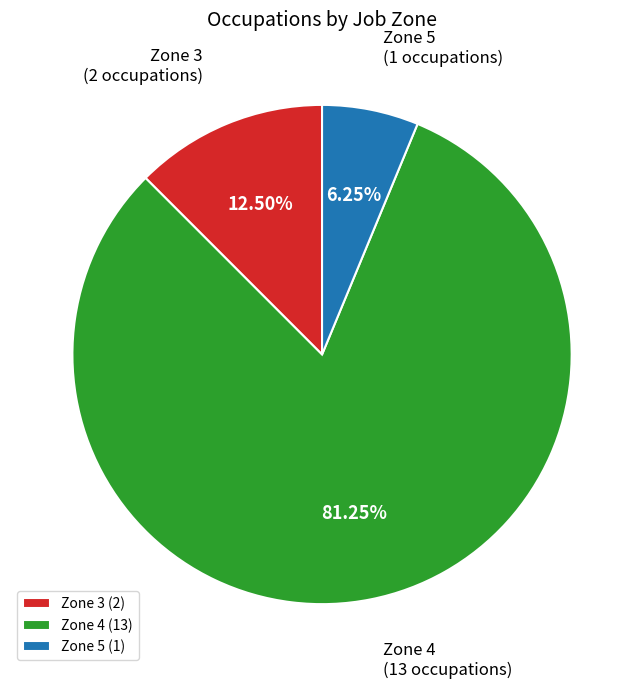

To the nearest percent, what is the average slice percentage?

33%